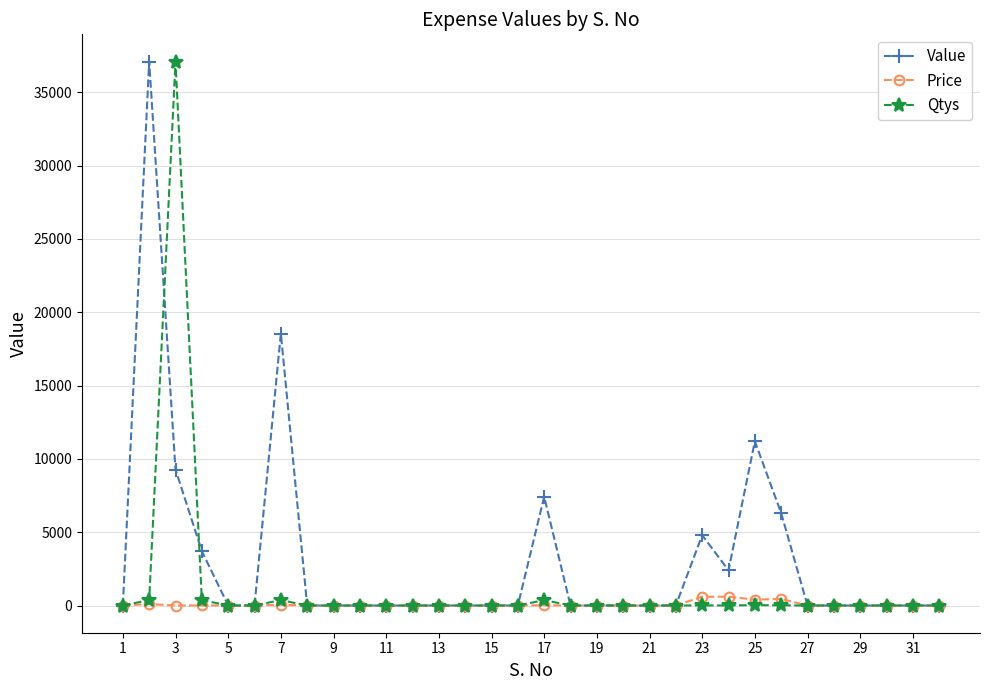

What is the highest value of the Value series?

37100.0